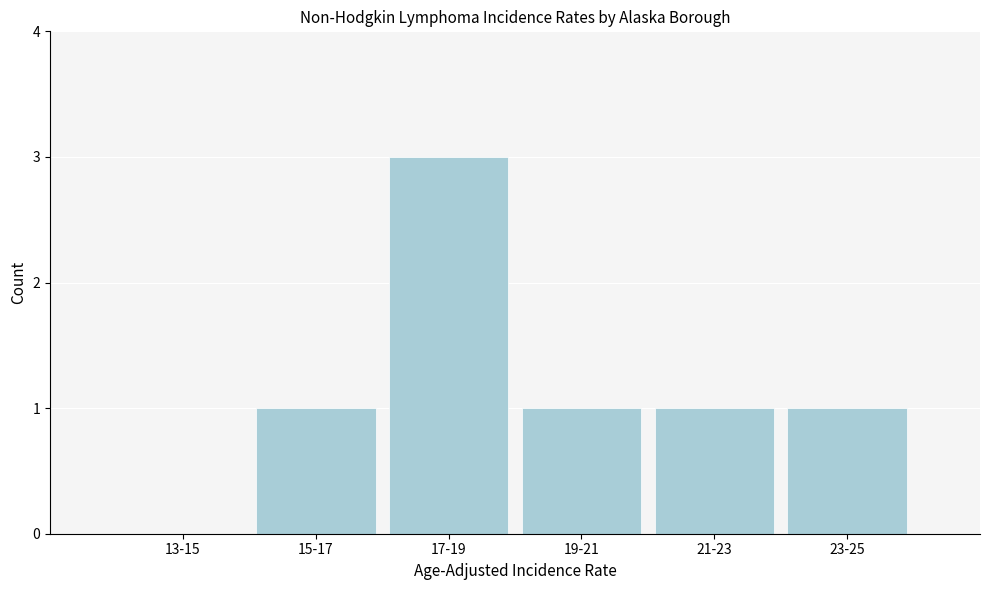

Reading left to right, what are all the values shown in this chart?

13-15=0	15-17=1	17-19=3	19-21=1	21-23=1	23-25=1